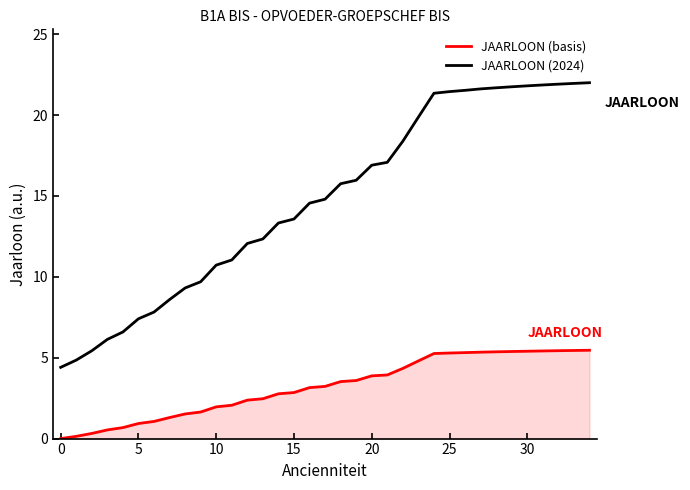

What are all the series names shown in the legend?

JAARLOON (basis), JAARLOON (2024)